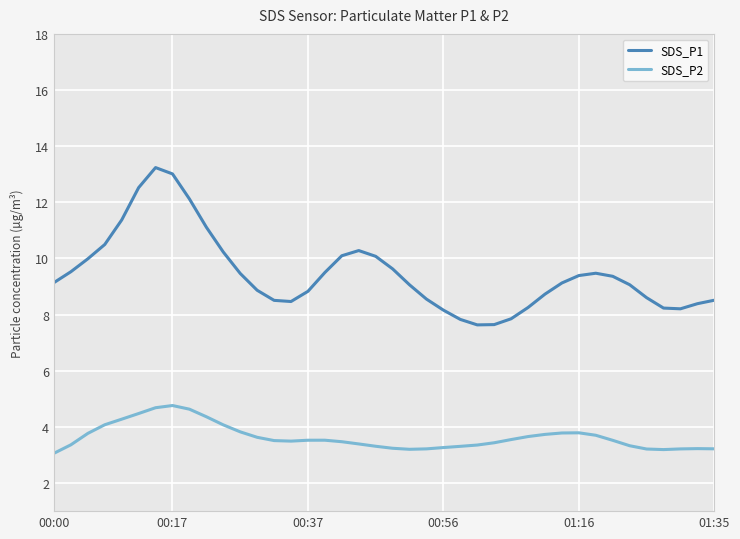

How many series are shown in this chart?

2